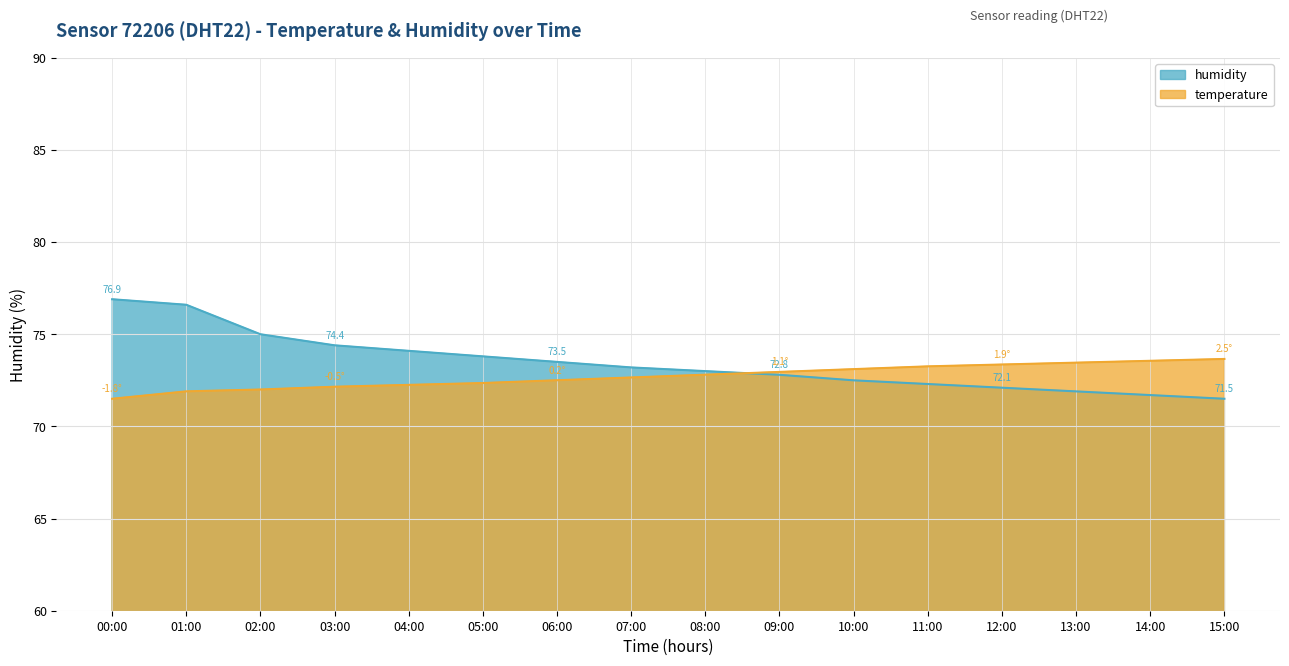

True or false: humidity has more than 1 points higher than both neighbors.

False